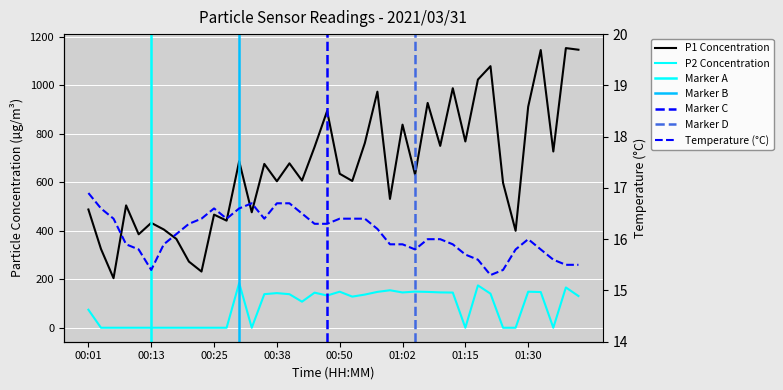

The Temp series shows 25.4 at 00:23. True or false?

False